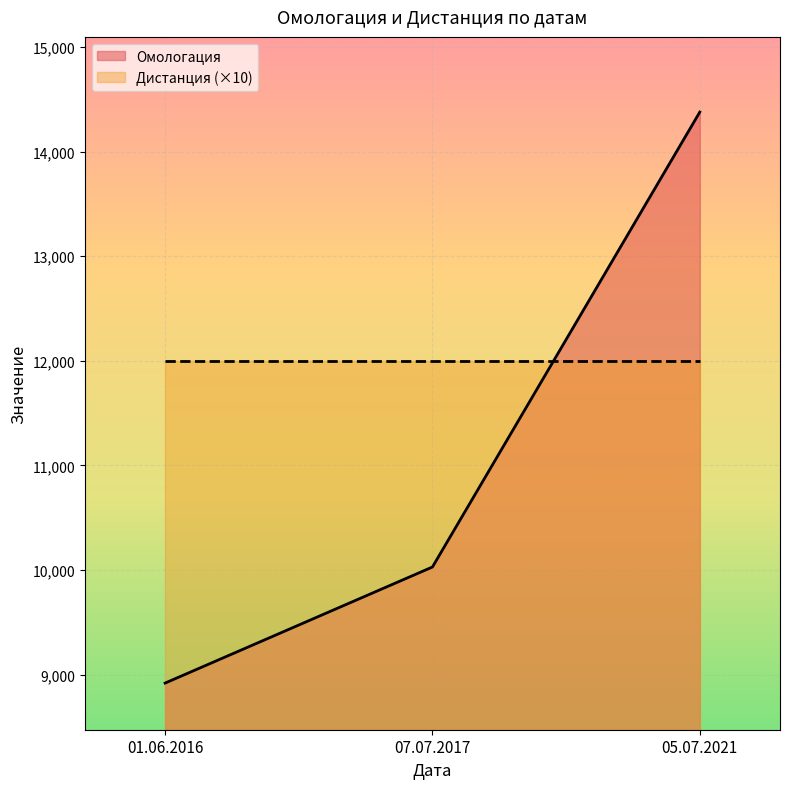

Where is Дистанция nearest to the value 1200?

05.07.2021